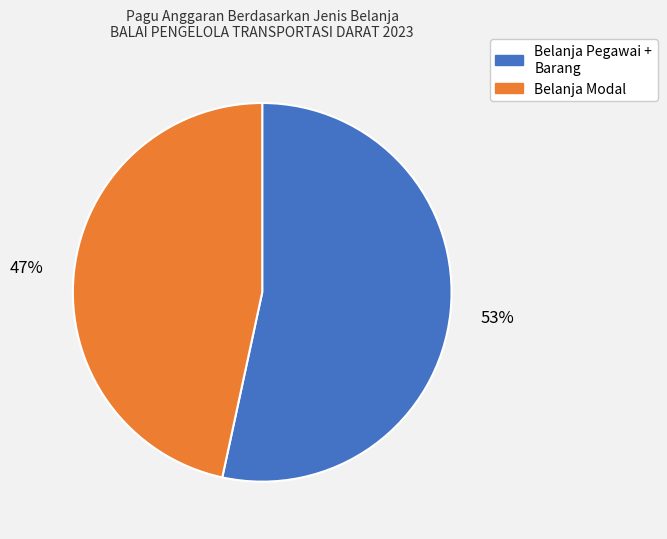

True or false: Belanja Modal accounts for 33% of the total.

False